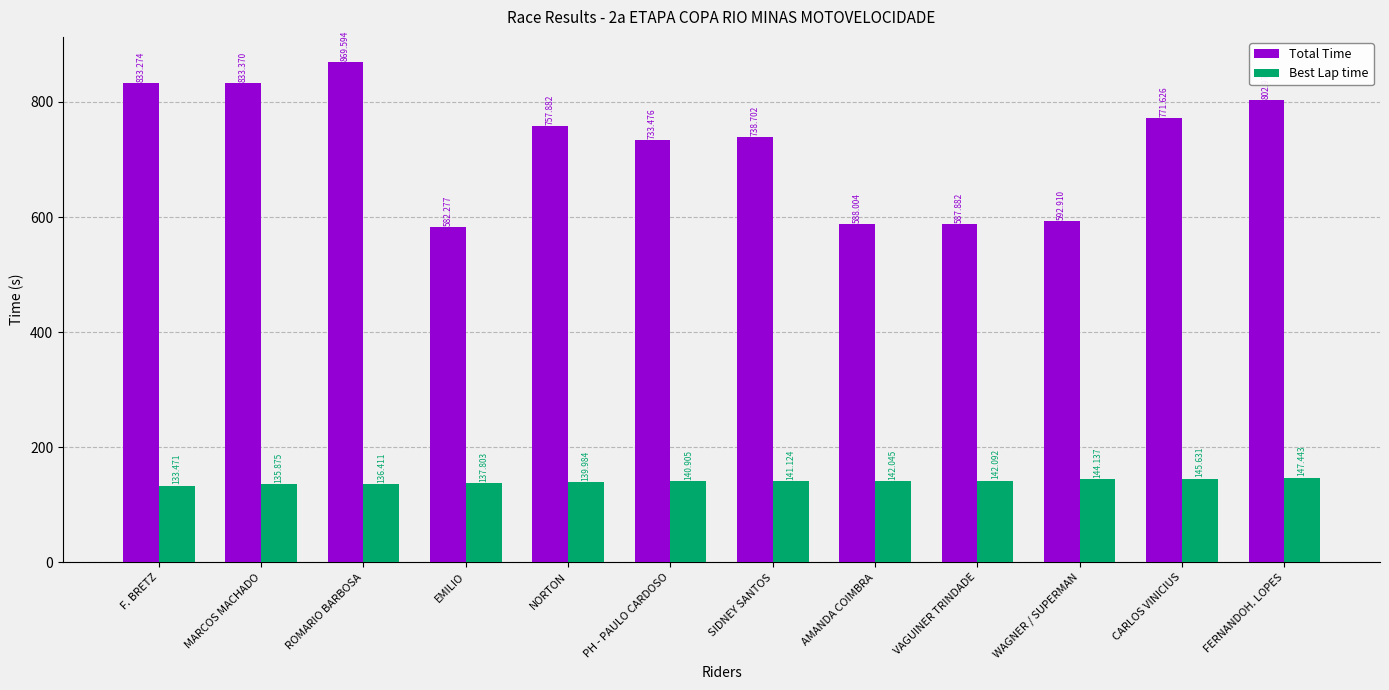

What is the minimum value for Total Time?

582.3